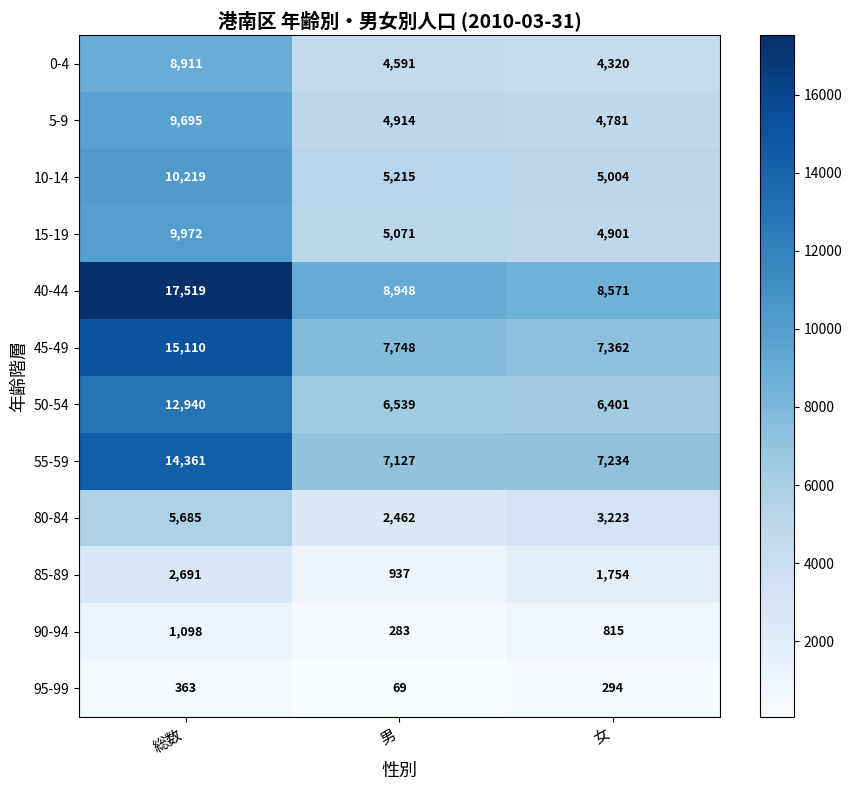

Is it true that 95-99 equals 363 at 総数?

True